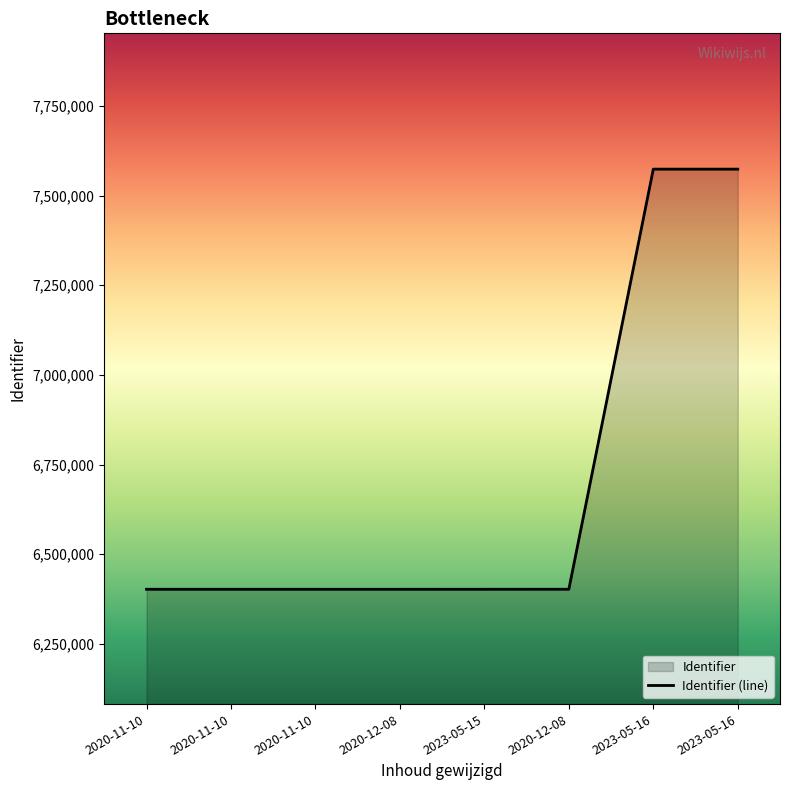

Rank the categories by value from lowest to highest.

2020-11-10, 2020-11-10, 2020-11-10, 2020-12-08, 2023-05-15, 2020-12-08, 2023-05-16, 2023-05-16